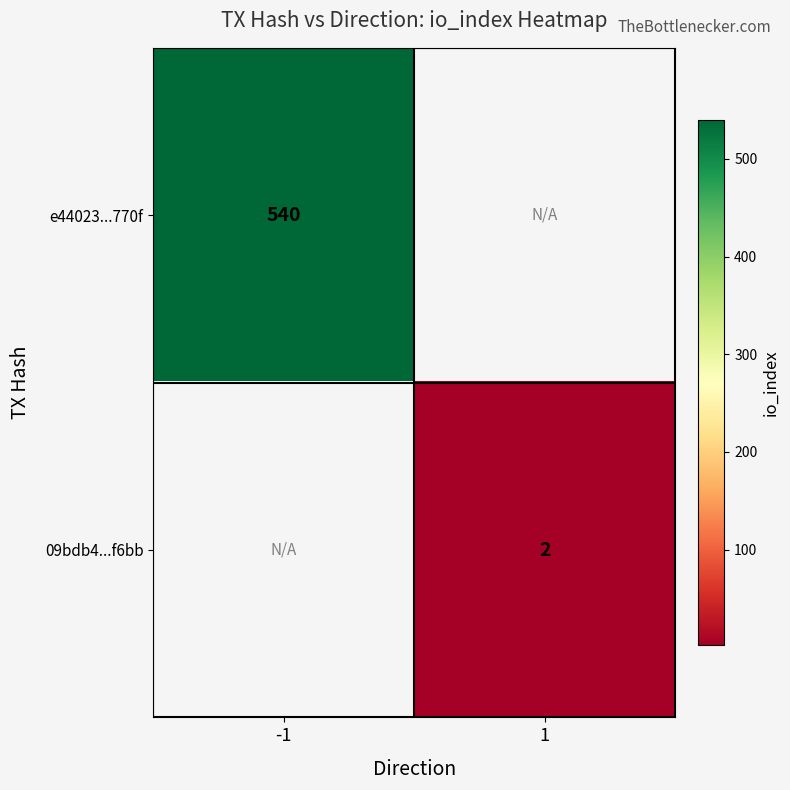

The value of 09bdb4...f6bb at 1 is 1. True or false?

False